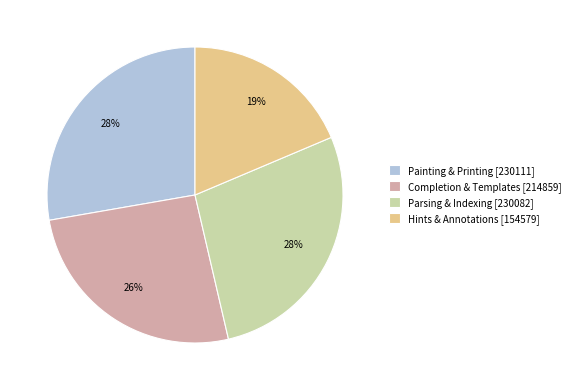

Is there any slice that represents more than half of the pie?

No